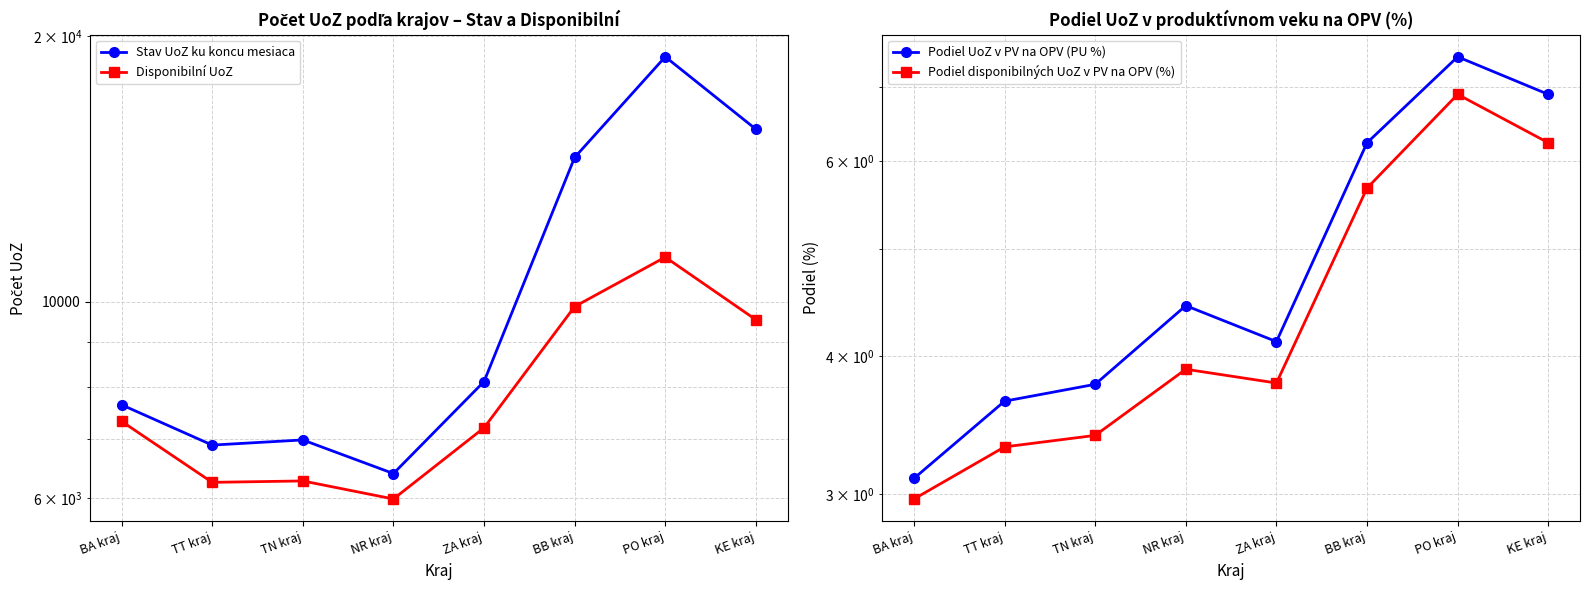

True or false: Stav UoZ ku koncu mesiaca and Podiel disponibilných UoZ v PV na OPV (%) cross at least once.

False